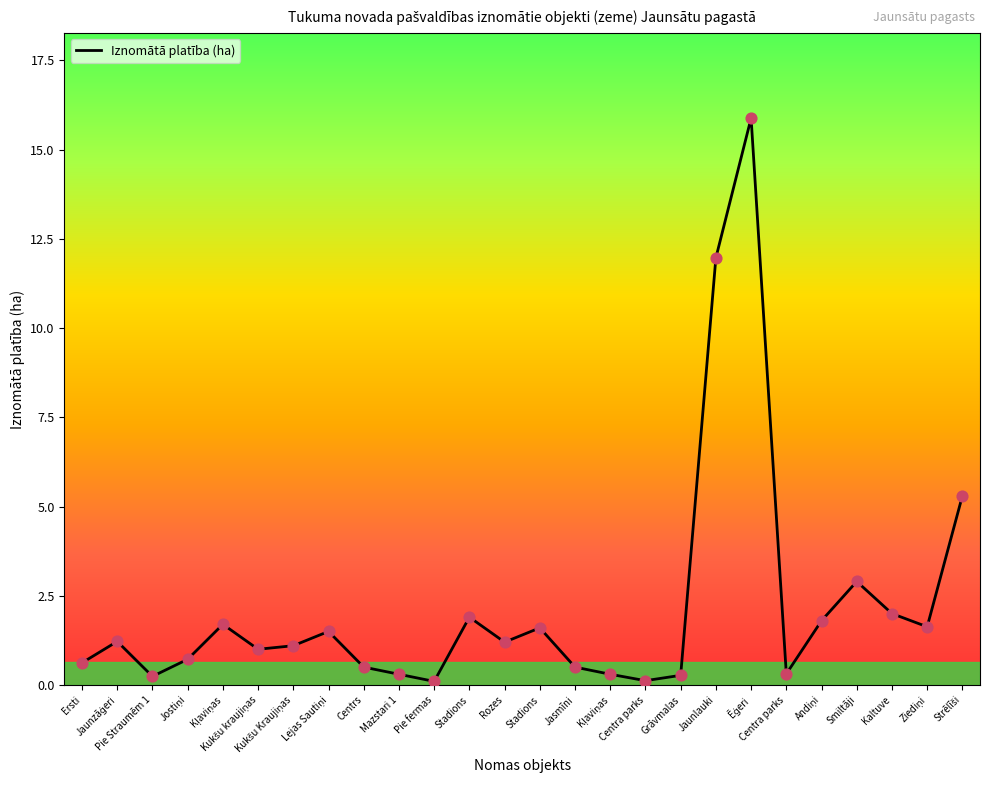

Between Kaltuve and Pie Straumēm 1, which is larger?

Kaltuve